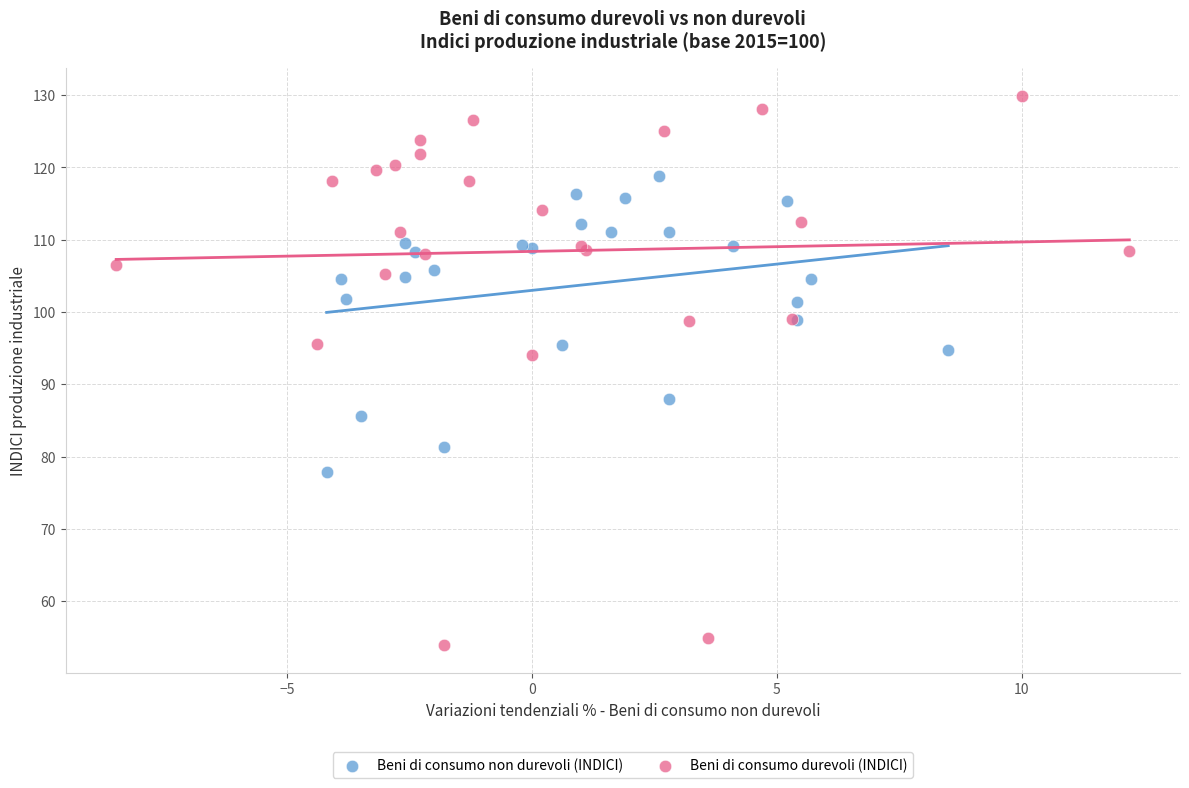

Which series has the largest Y range (max minus min)?

Beni di consumo durevoli (INDICI)